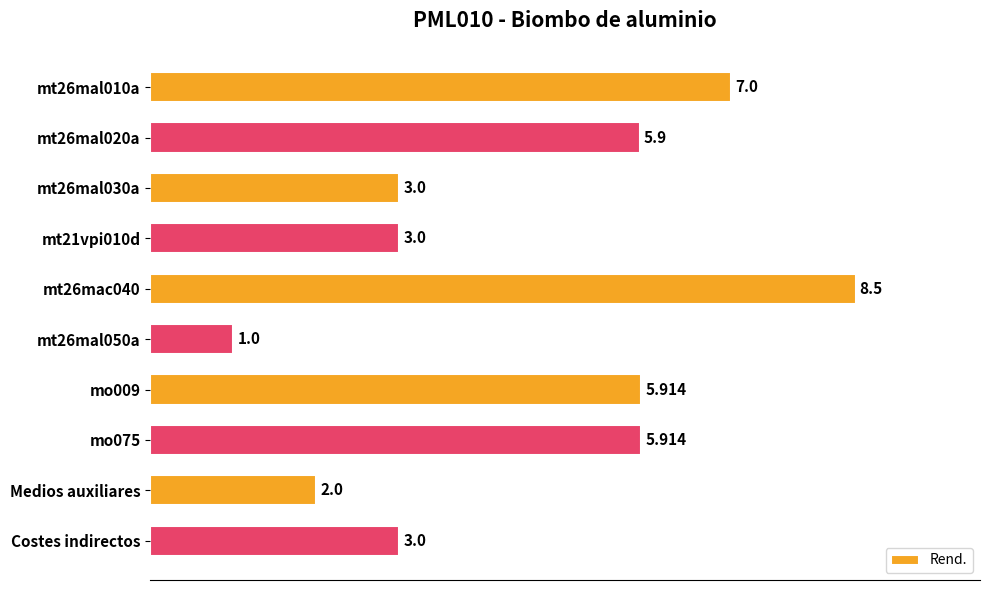

Which category has the highest value across all series?

mt26mac040